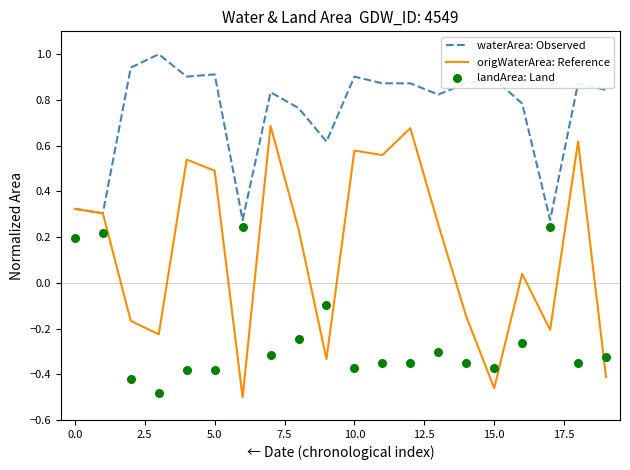

At how many categories does at least one series exceed 0?

20